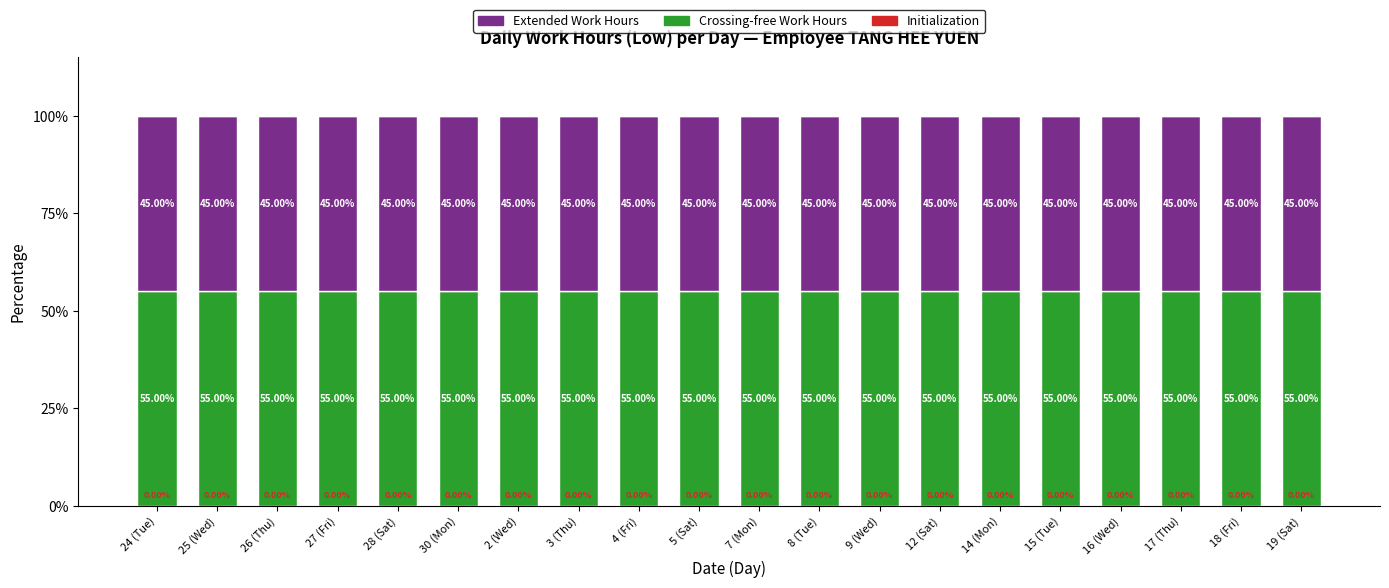

True or false: Crossing-free Work Hours has a value of 91.6 at 15 (Tue).

False